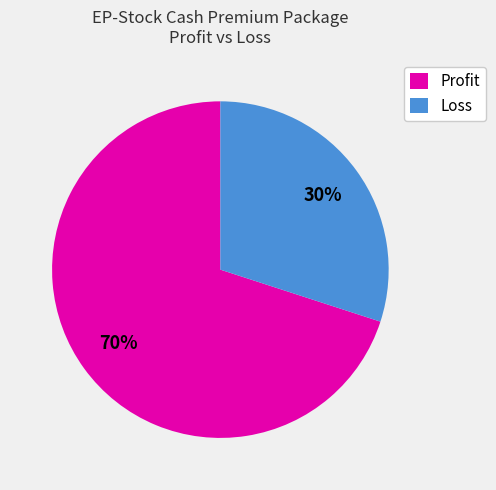

Does Profit account for over 50% of the chart?

Yes